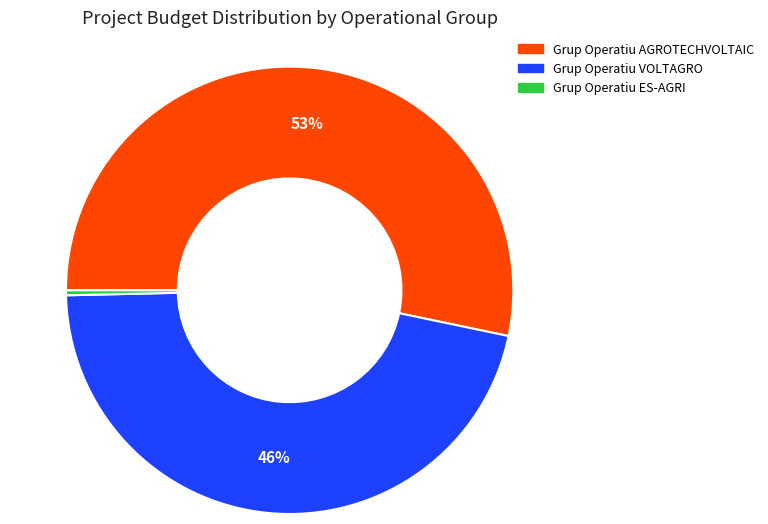

How many segments does this pie chart have?

3